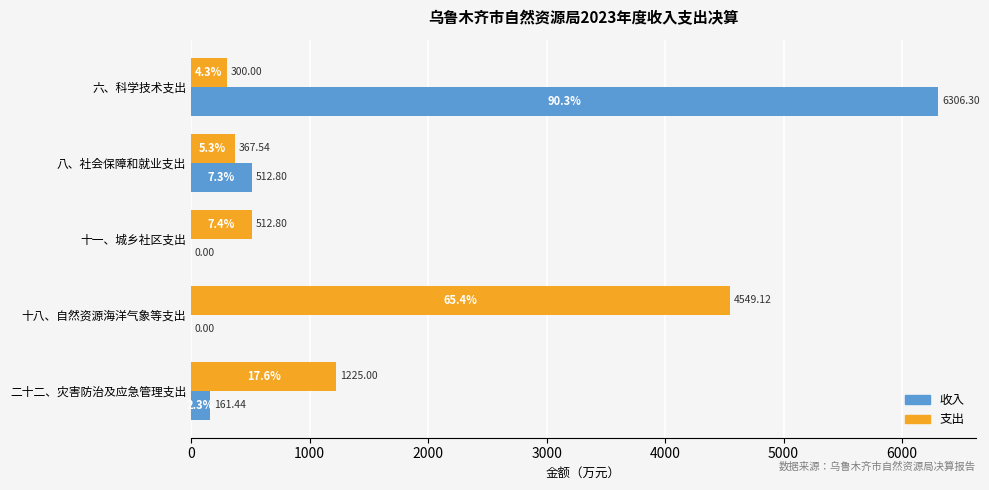

Where is 支出 nearest to the value 2424?

二十二、灾害防治及应急管理支出